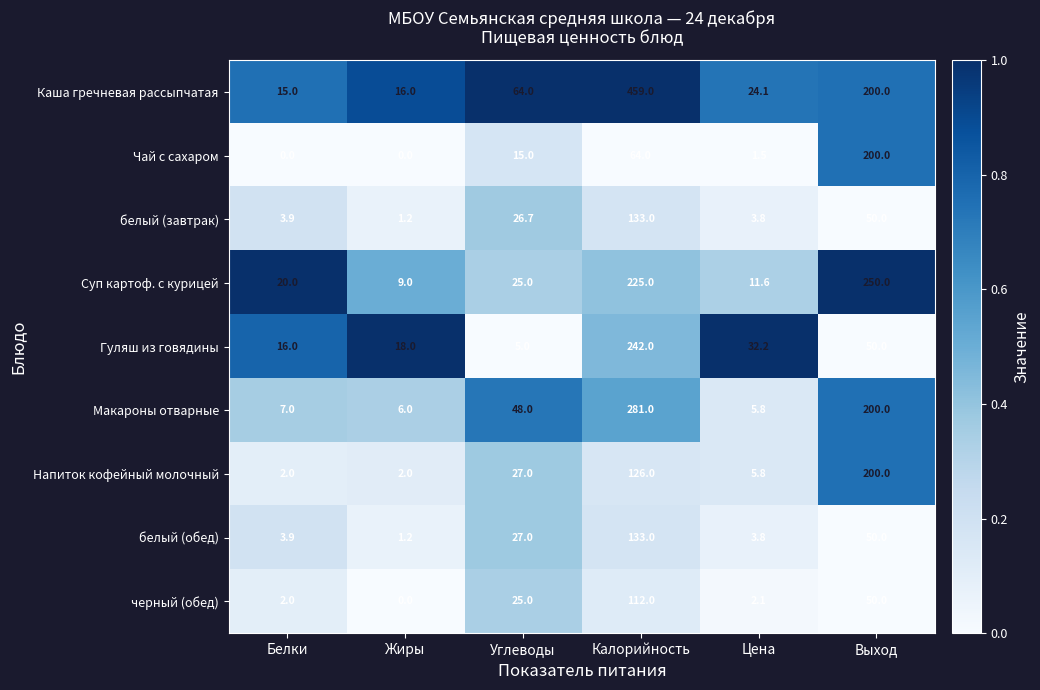

What is the spread (max minus min) of values at Белки?

20.0